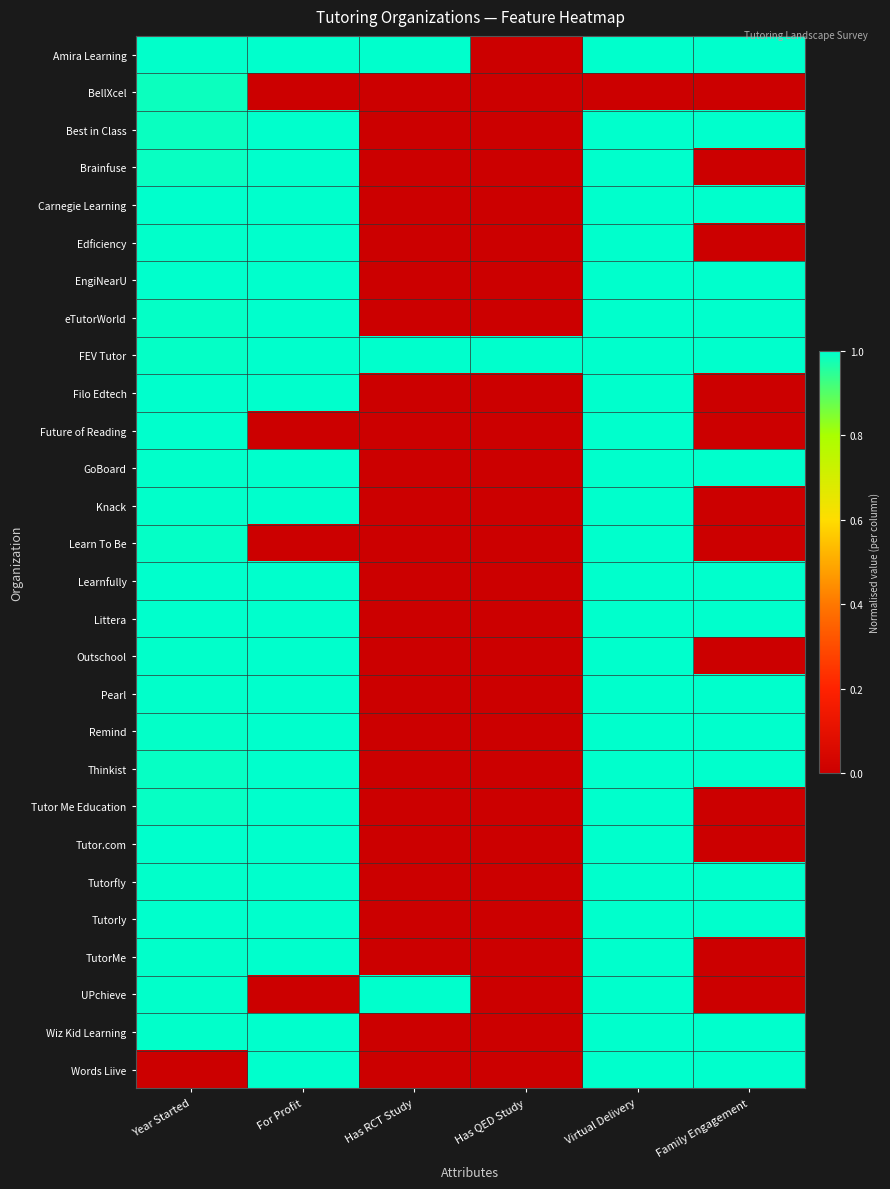

How many distinct data groups are displayed?

28